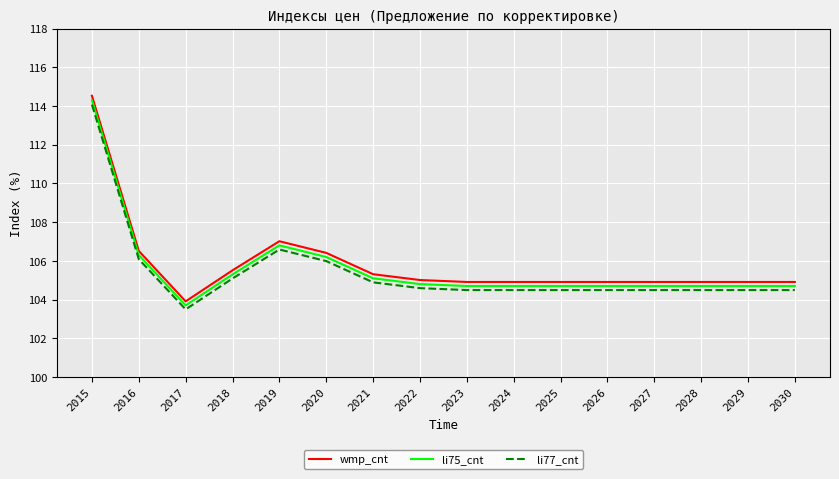

Which series has the widest spread of values?

wmp_cnt